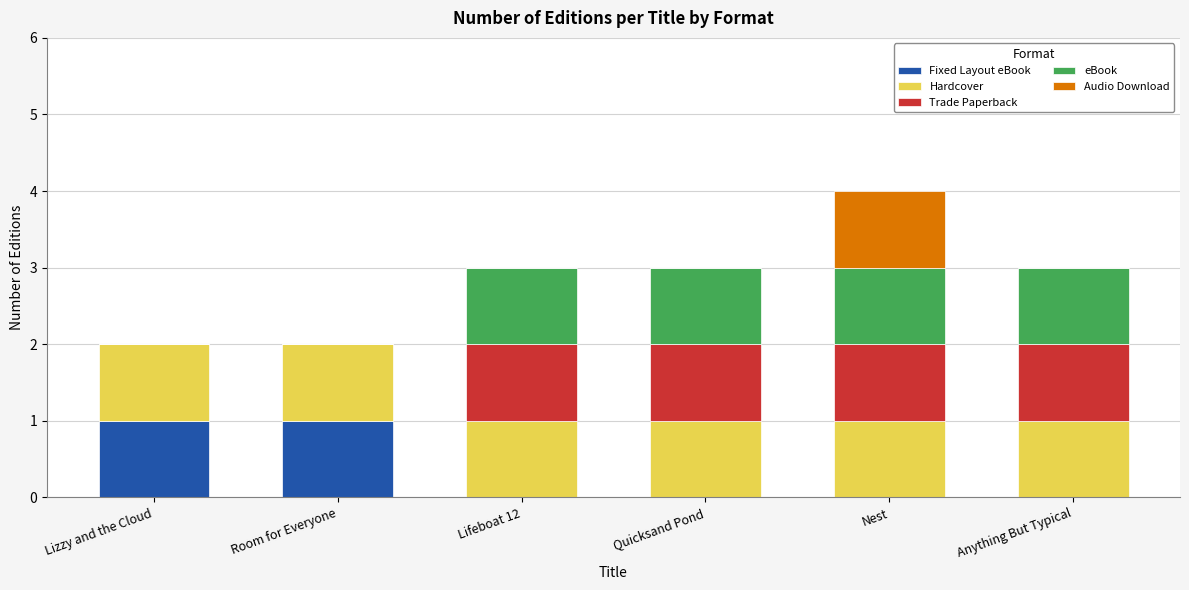

What are all the series names shown in the legend?

Fixed Layout eBook, Hardcover, Trade Paperback, eBook, Audio Download